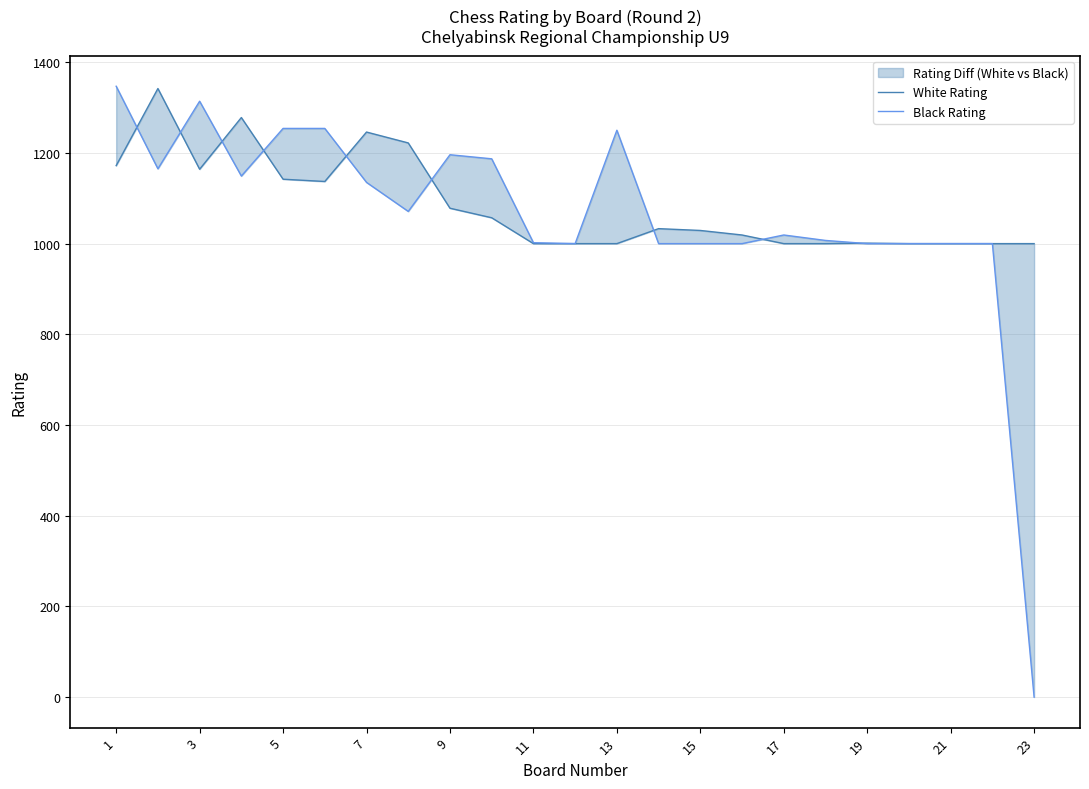

Rank the series at 15 from highest to lowest value.

White Rating, Black Rating